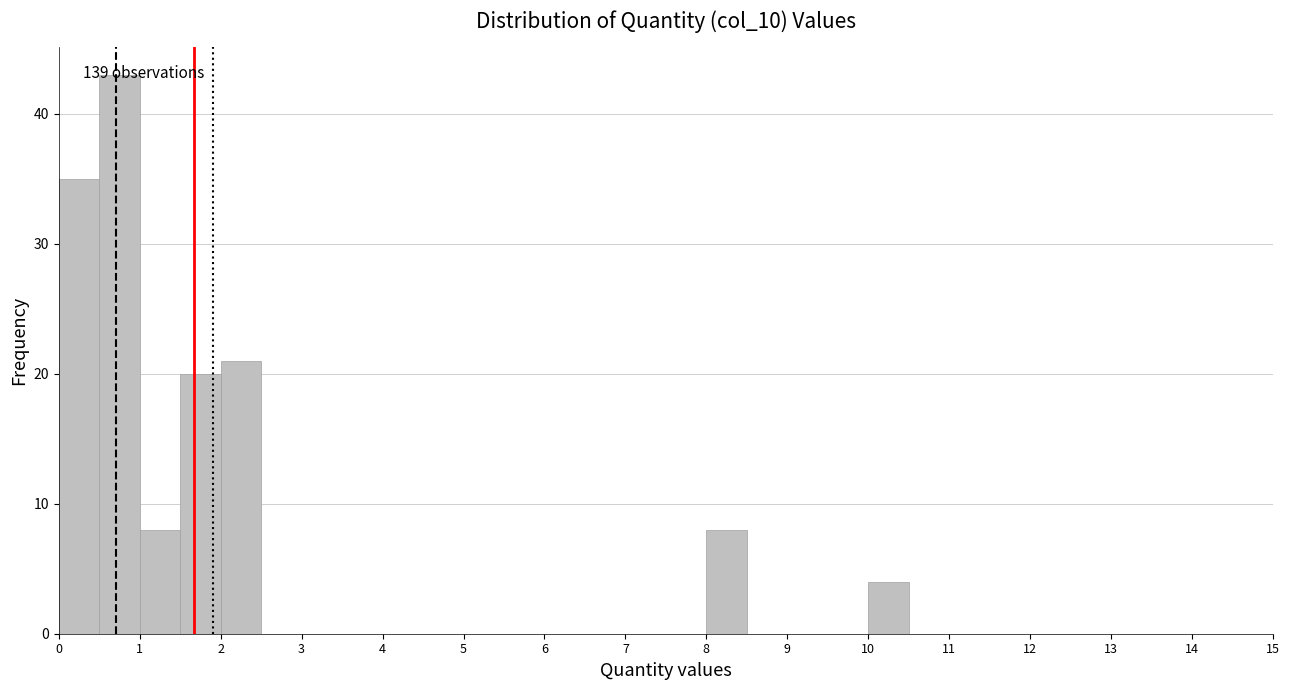

Over which range of the x-axis is the bar tallest?

0.5 to 1.0